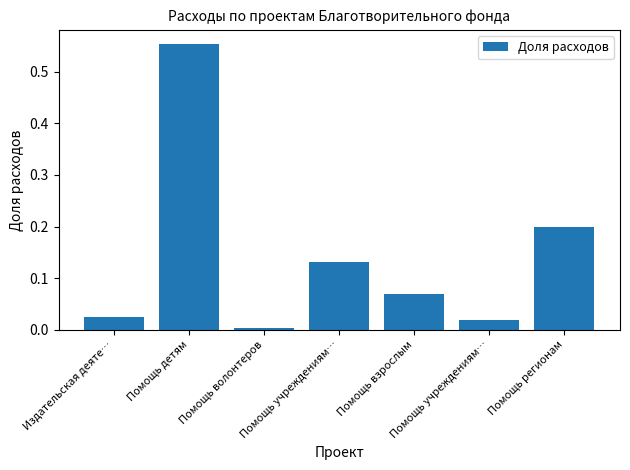

How many data points does each series have?

7